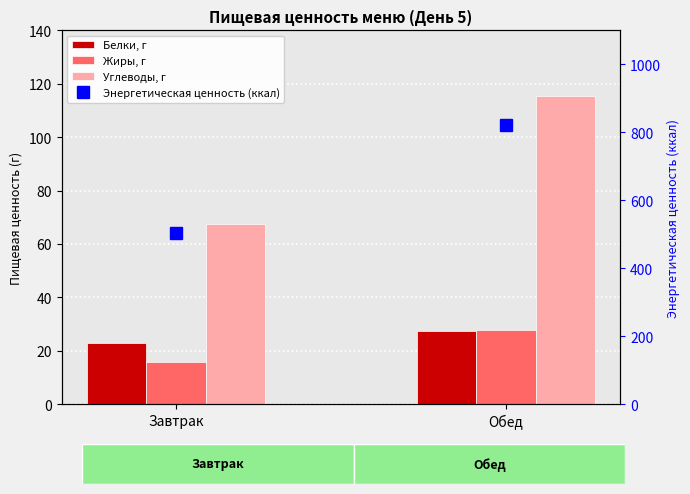

Reading left to right, list all the values displayed in this chart.

Белки, г: Завтрак=22.9	Обед=27.3
Жиры, г: Завтрак=15.8	Обед=27.9
Углеводы, г: Завтрак=67.5	Обед=115.4
Энергетическая ценность (ккал): Завтрак=504.3	Обед=821.8